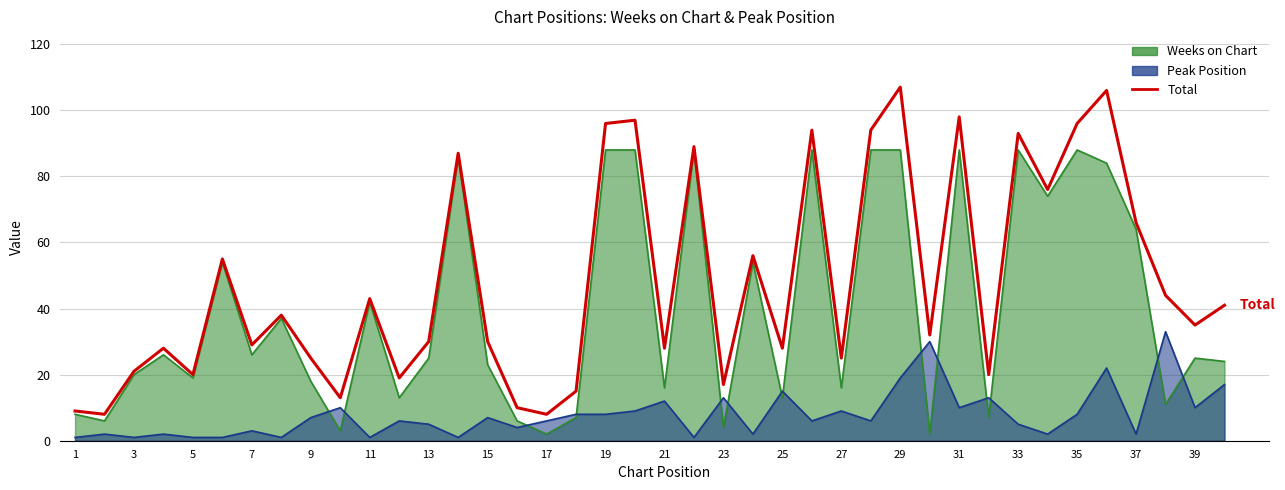

What is the smallest value displayed?

8